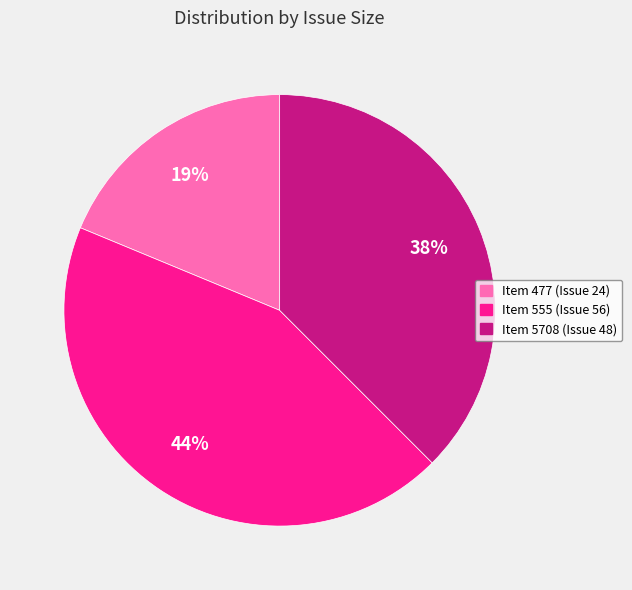

Do Item 5708 (Issue 48) and Item 555 (Issue 56) together represent more than half of the pie?

Yes